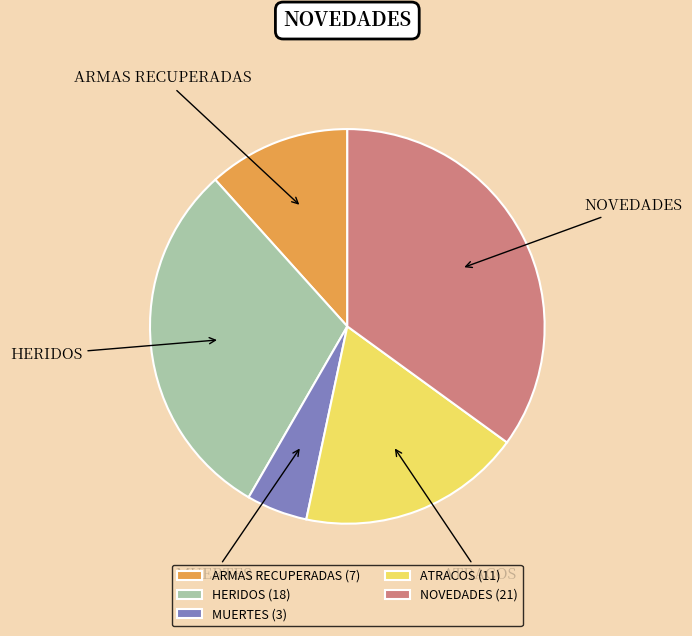

How many segments does this pie chart have?

5